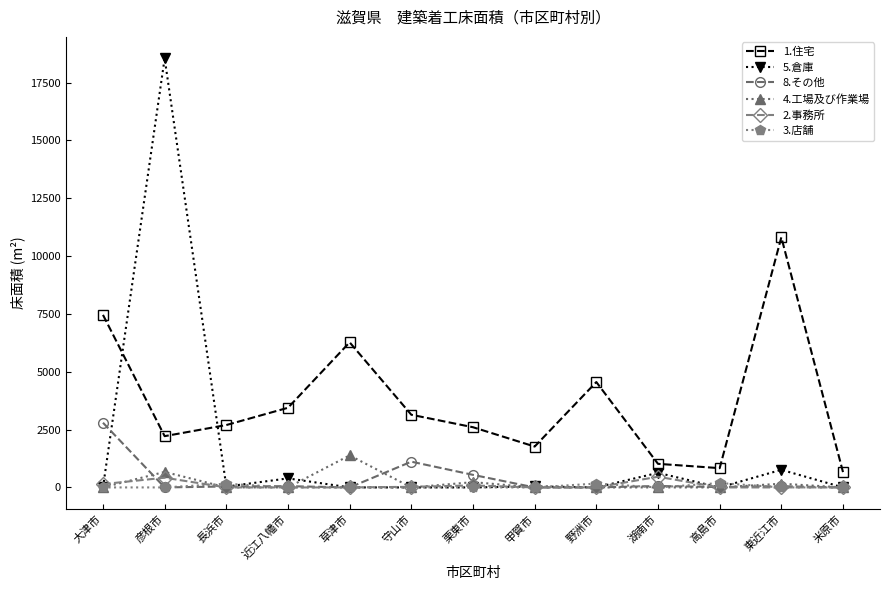

What is the label of the 7th point from the left?

栗東市